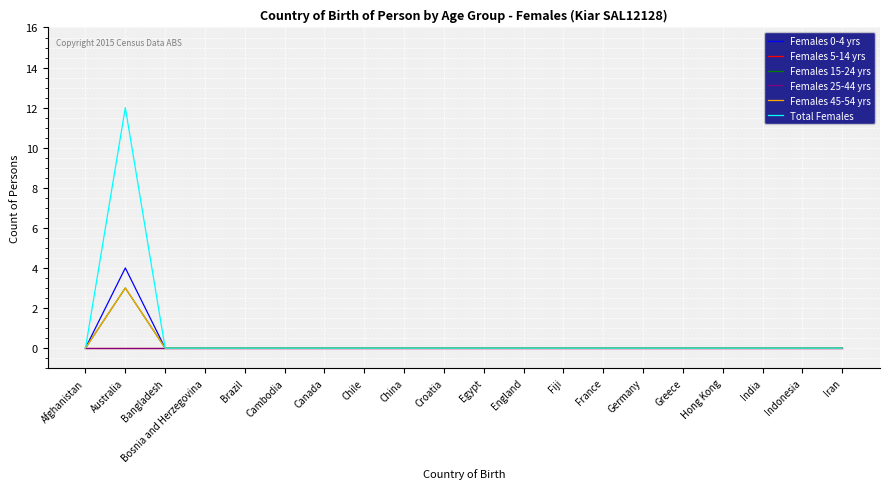

Does the chart display data point markers on the line(s)?

No